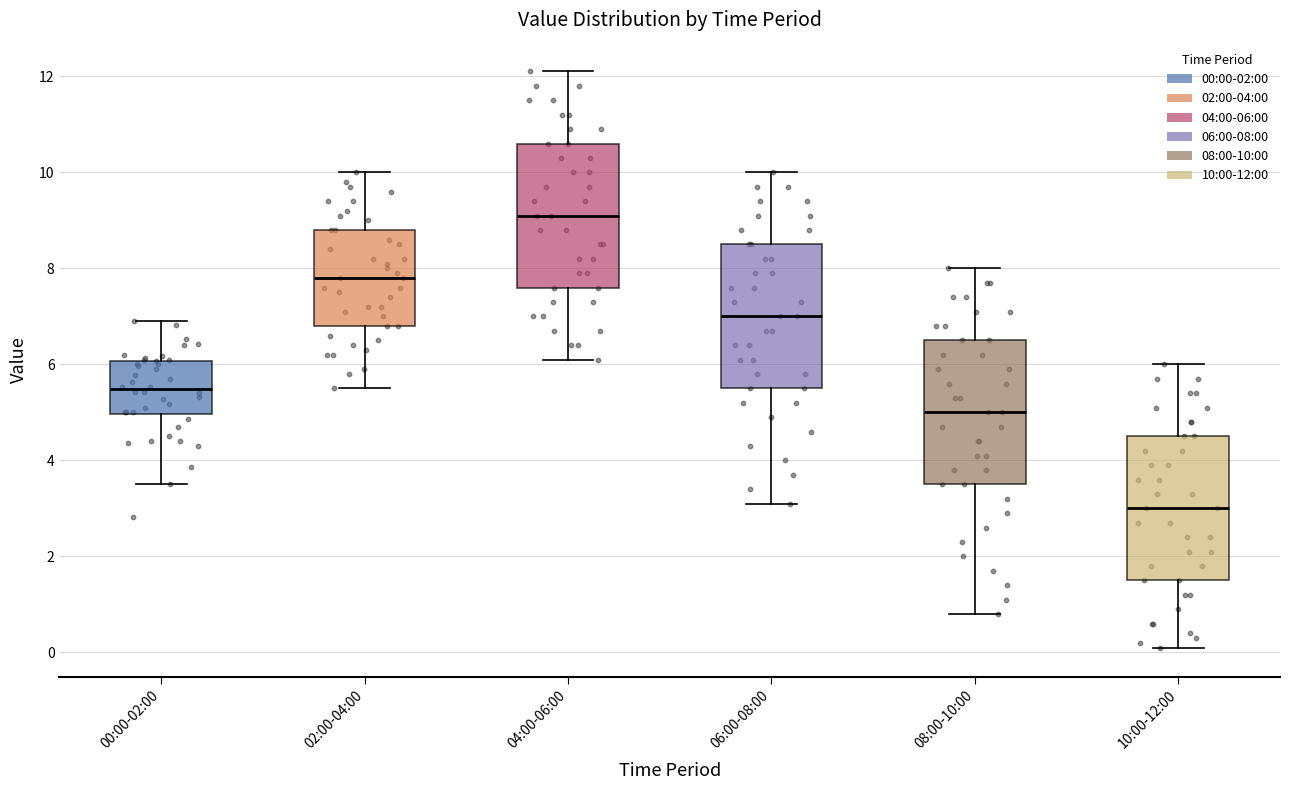

Reading left to right, read every box against the y-axis: the position of its median line, the range the box covers, and the ends of its whiskers. The values are not printed on the chart, so give them approximately, as read against the axis.

00:00-02:00: median 5.4, box 5.0 to 6.0, whiskers 3.6 to 7.0
02:00-04:00: median 7.8, box 6.8 to 8.8, whiskers 5.6 to 10.0
04:00-06:00: median 9.2, box 7.6 to 10.6, whiskers 6.2 to 12.2
06:00-08:00: median 7.0, box 5.6 to 8.6, whiskers 3.2 to 10.0
08:00-10:00: median 5.0, box 3.6 to 6.6, whiskers 0.8 to 8.0
10:00-12:00: median 3.0, box 1.6 to 4.6, whiskers 0.2 to 6.0